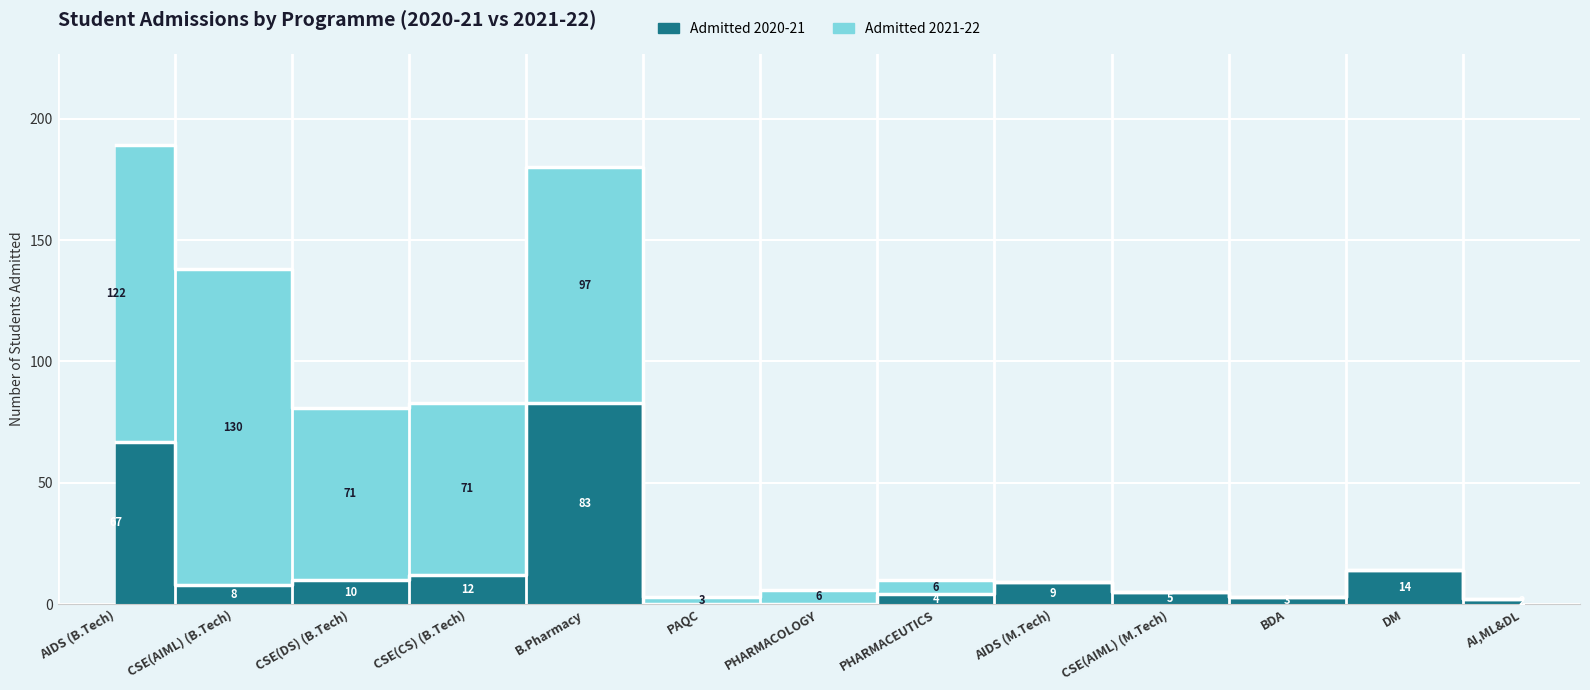

What is the maximum value shown in the chart?

83